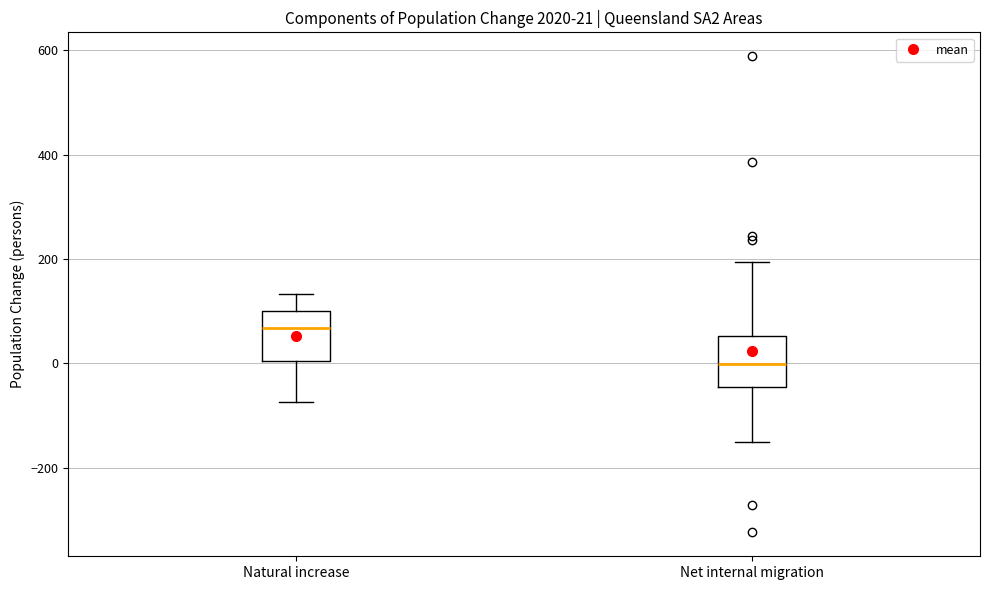

Which box has the lowest median line?

Net internal migration